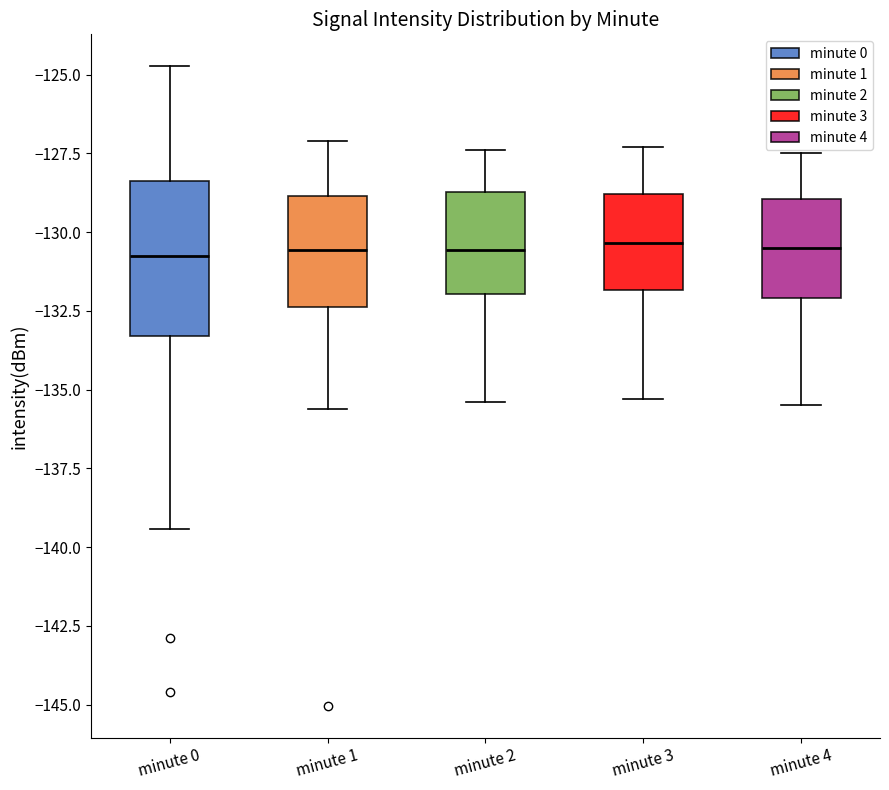

Comparing the boxes themselves (not the whiskers), which one is the tallest?

minute 0